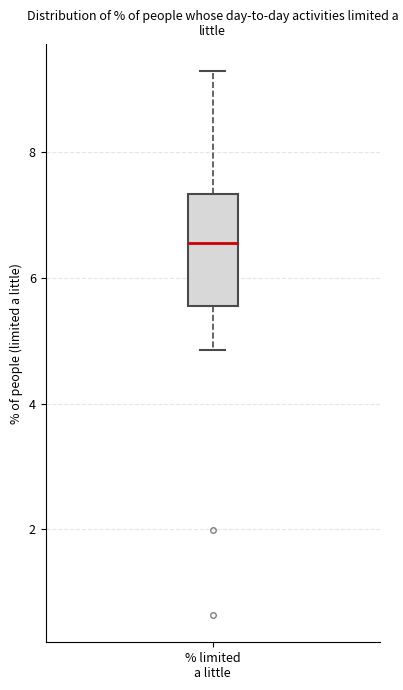

Read this box plot against the y-axis: the position of the median line, the range covered by the box, and the ends of both whiskers. The values are not printed on the chart, so give them approximately, as read against the axis.

median 6.6, box 5.6 to 7.4, whiskers 4.8 to 9.2